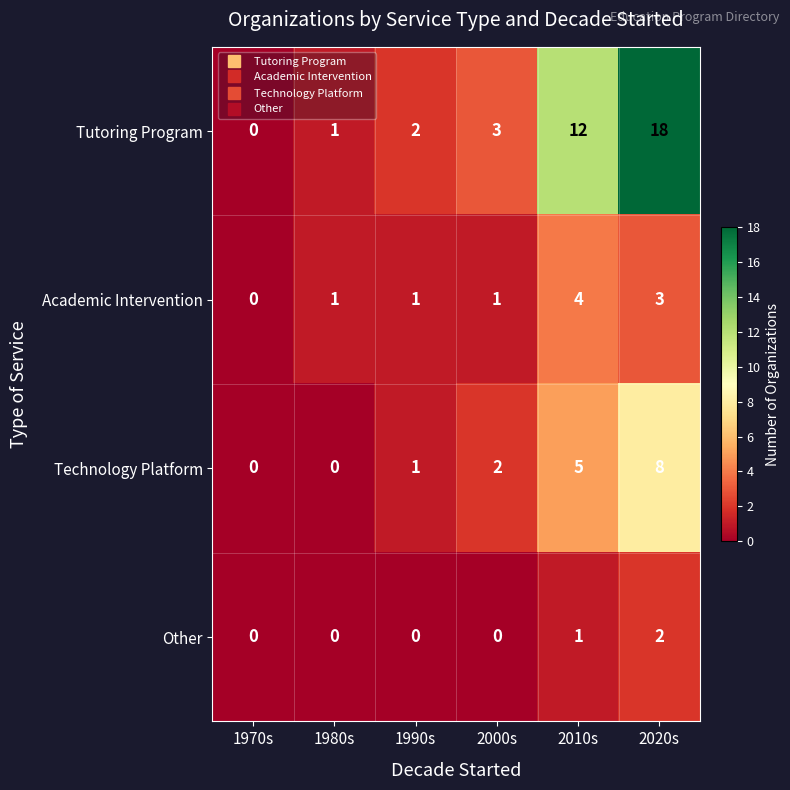

How many distinct data groups are displayed?

4